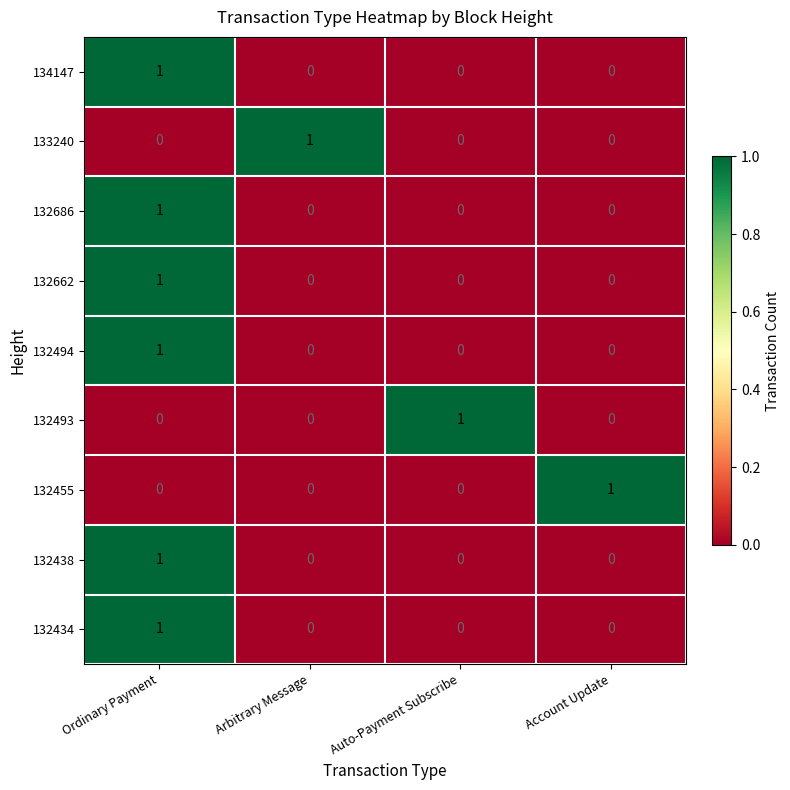

At which category is the sum across all series the highest?

Ordinary Payment